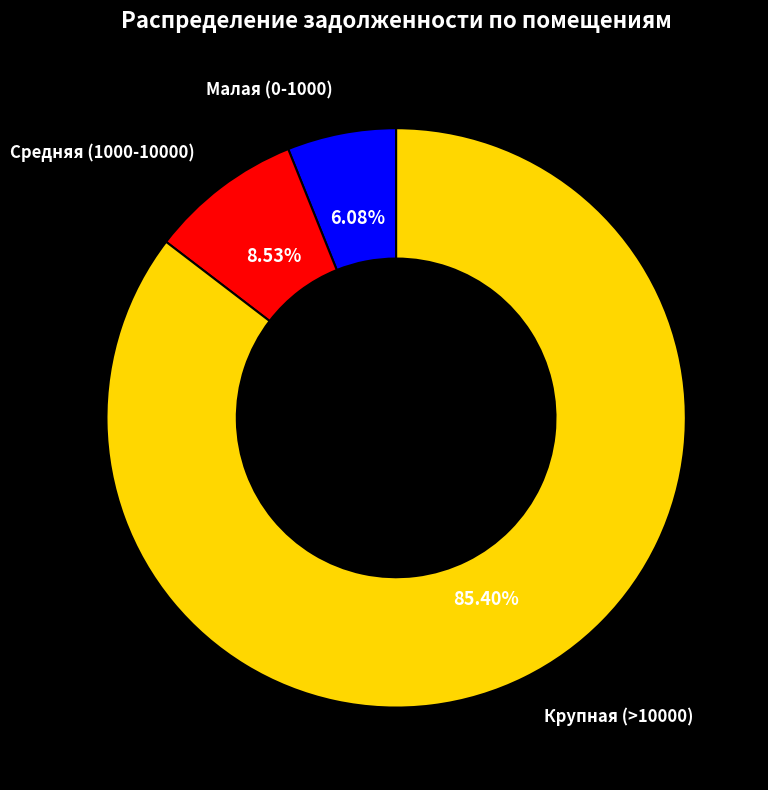

Does any single category account for the majority?

Yes